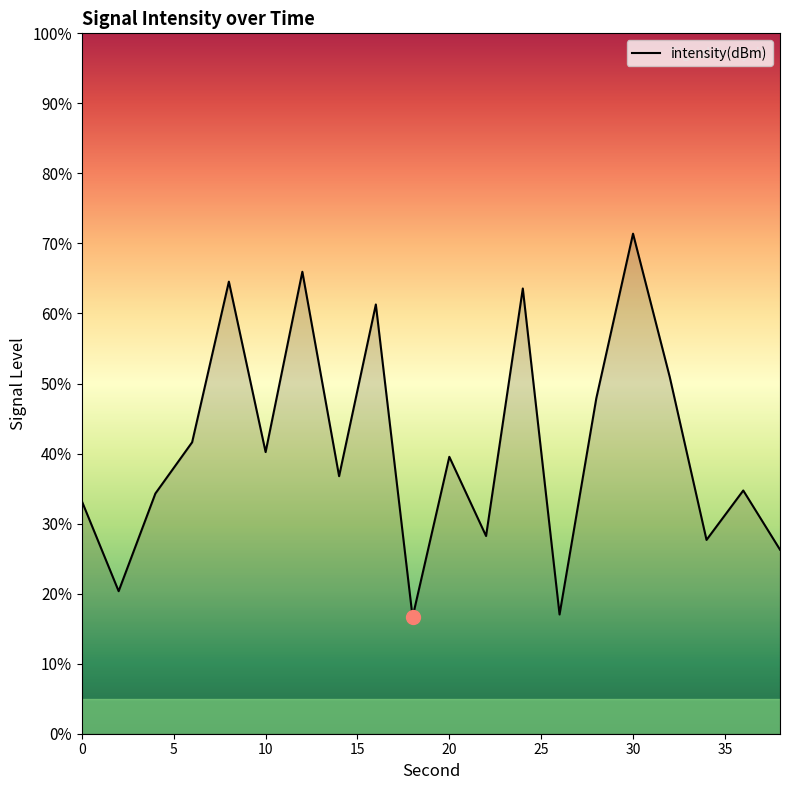

What is the difference between the maximum and minimum values?

54.8